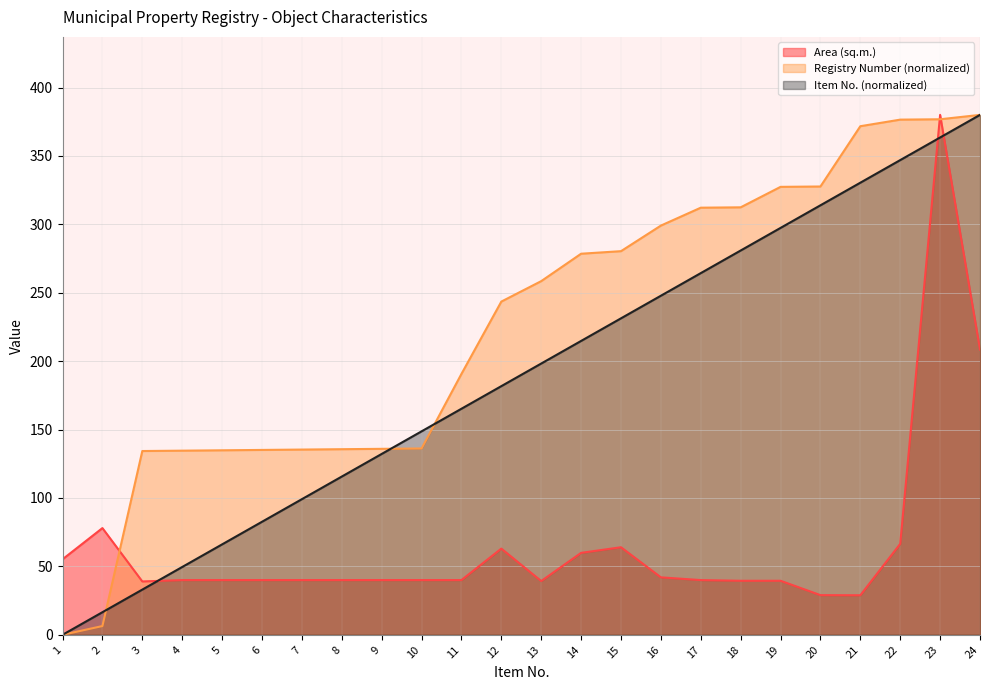

At 8, list the series in order from largest to smallest.

Registry Number (normalized), Item No. (normalized), Area (sq.m.)